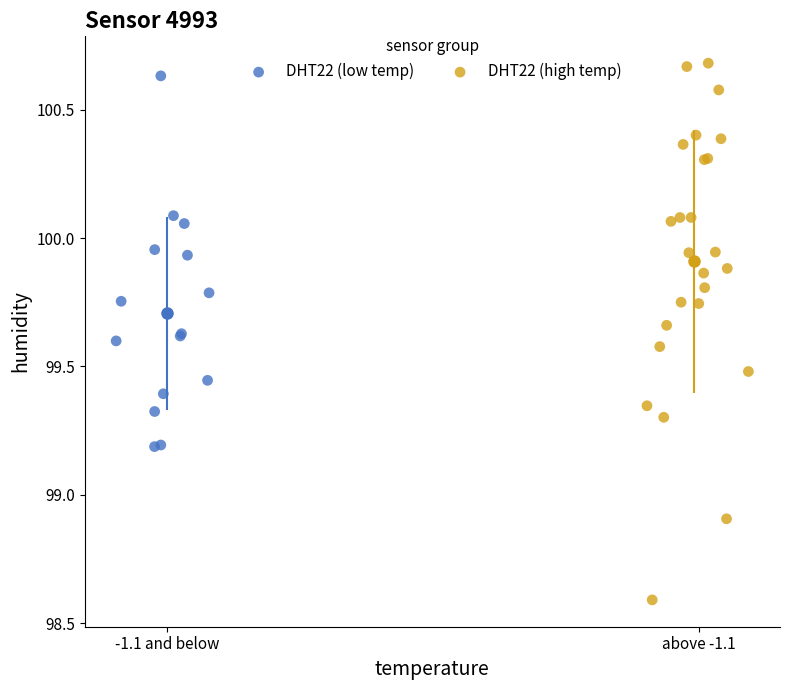

Which series reaches the minimum Y coordinate?

DHT22 (high temp)